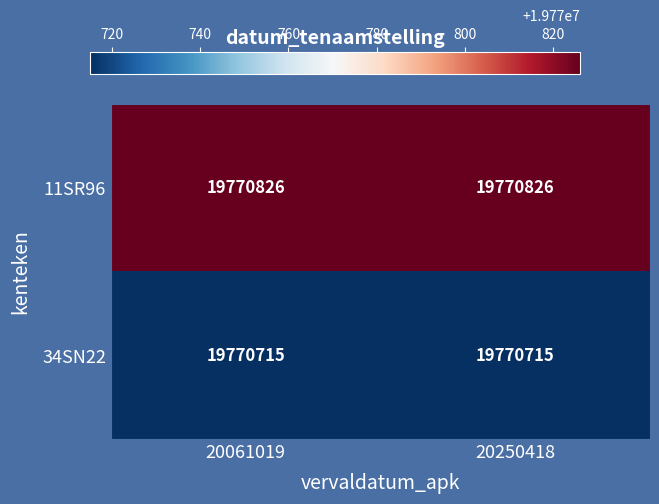

Reading left to right, extract all data points from this chart.

11SR96: 20061019=19770826	20250418=19770826
34SN22: 20061019=19770715	20250418=19770715